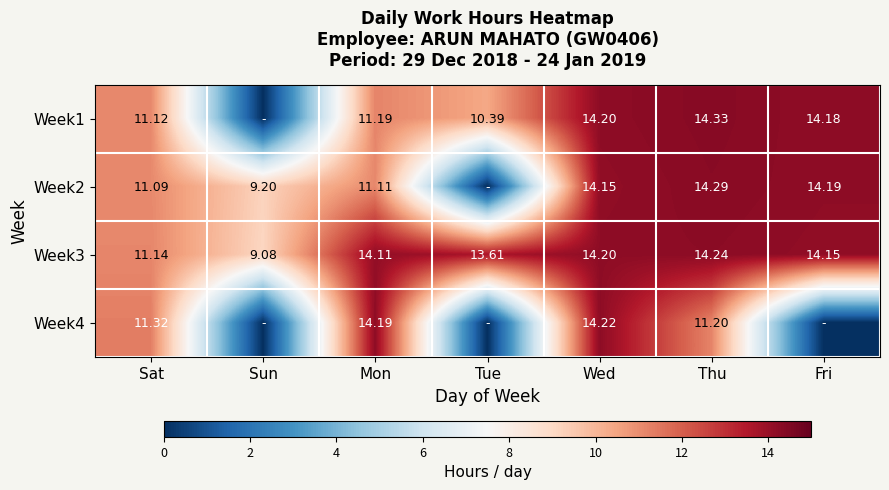

What is the spread (max minus min) of values at Wed?

0.1